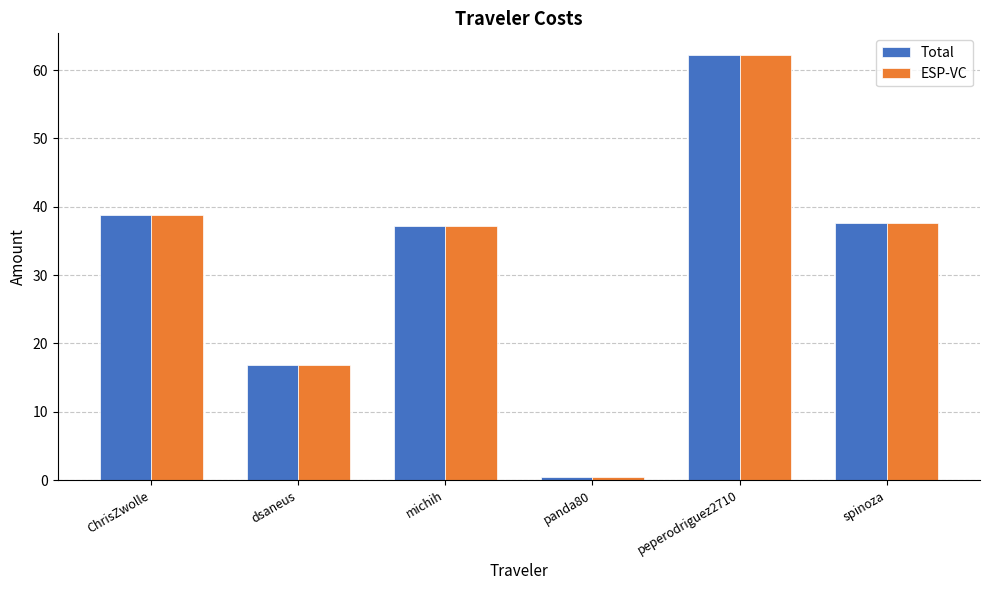

Is the value of ESP-VC at peperodriguez2710 greater than the value of Total at michih?

Yes